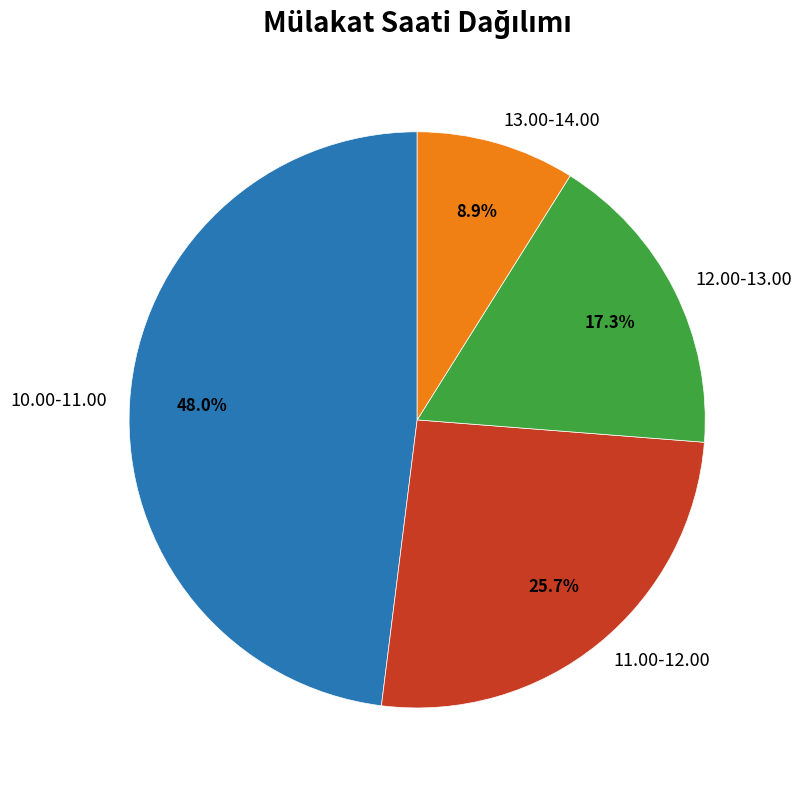

Which slice is the largest?

10.00-11.00